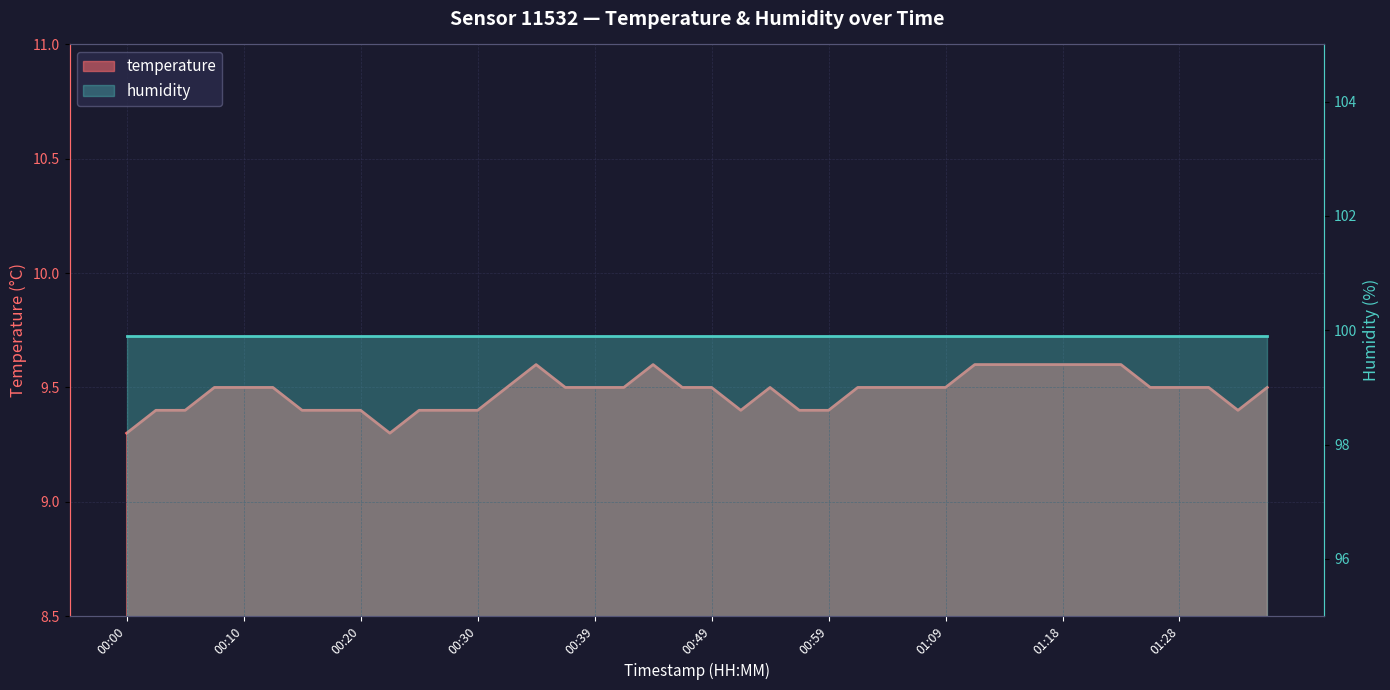

Is it true that the value at 01:04 is 9.5?

True